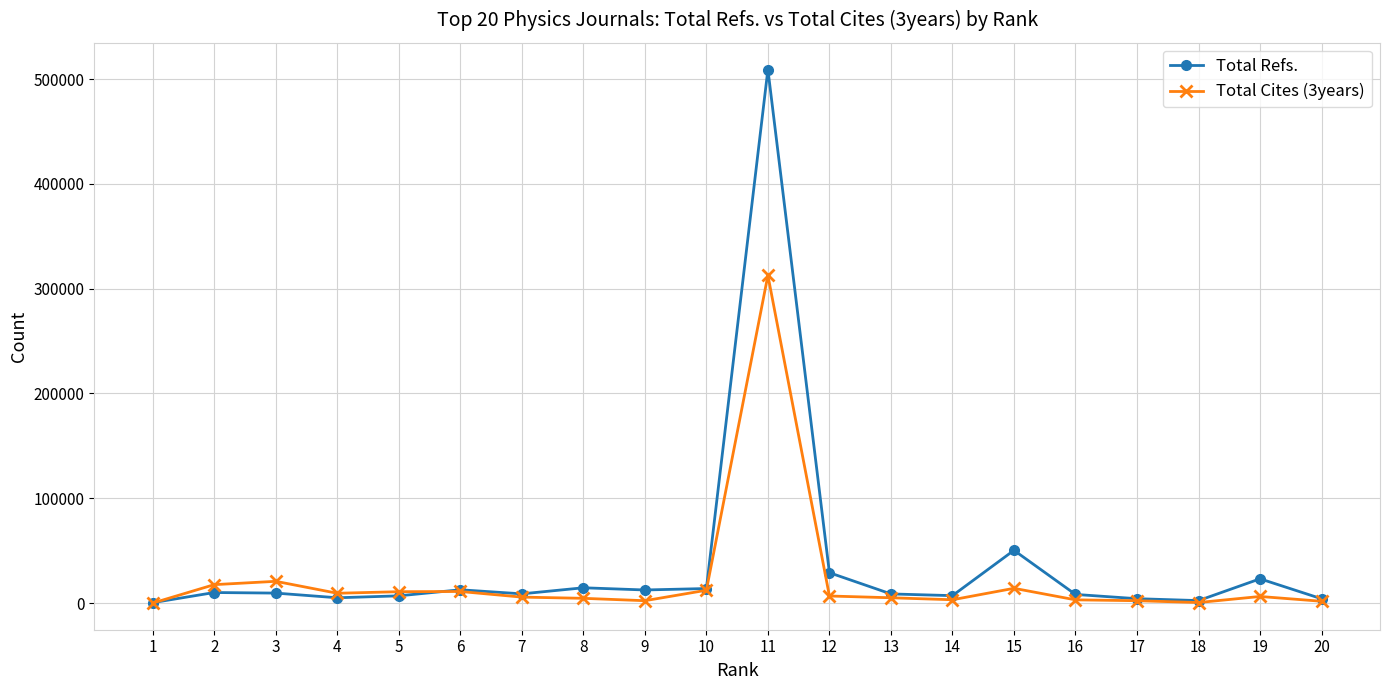

The value of Total Refs. at 8 is 14572. True or false?

True